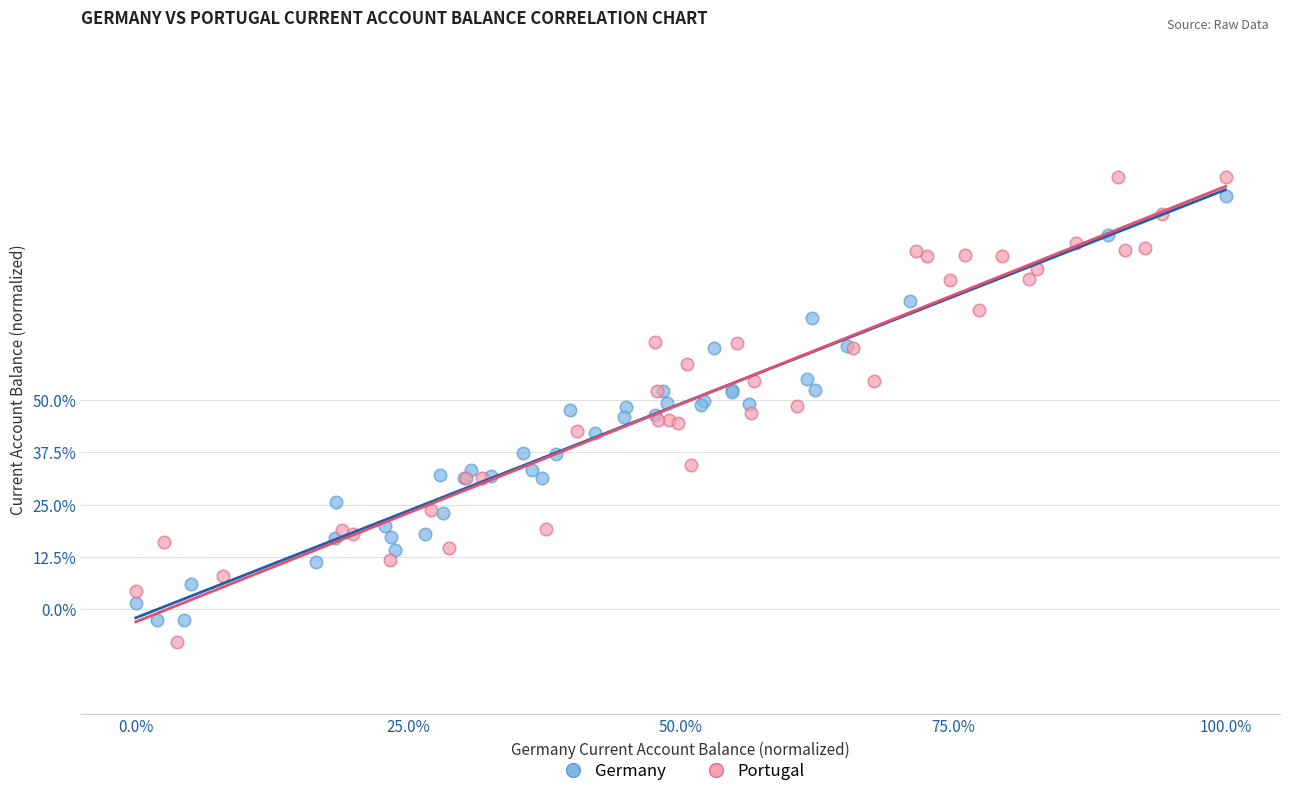

What are all the series names shown in the legend?

Germany, Portugal